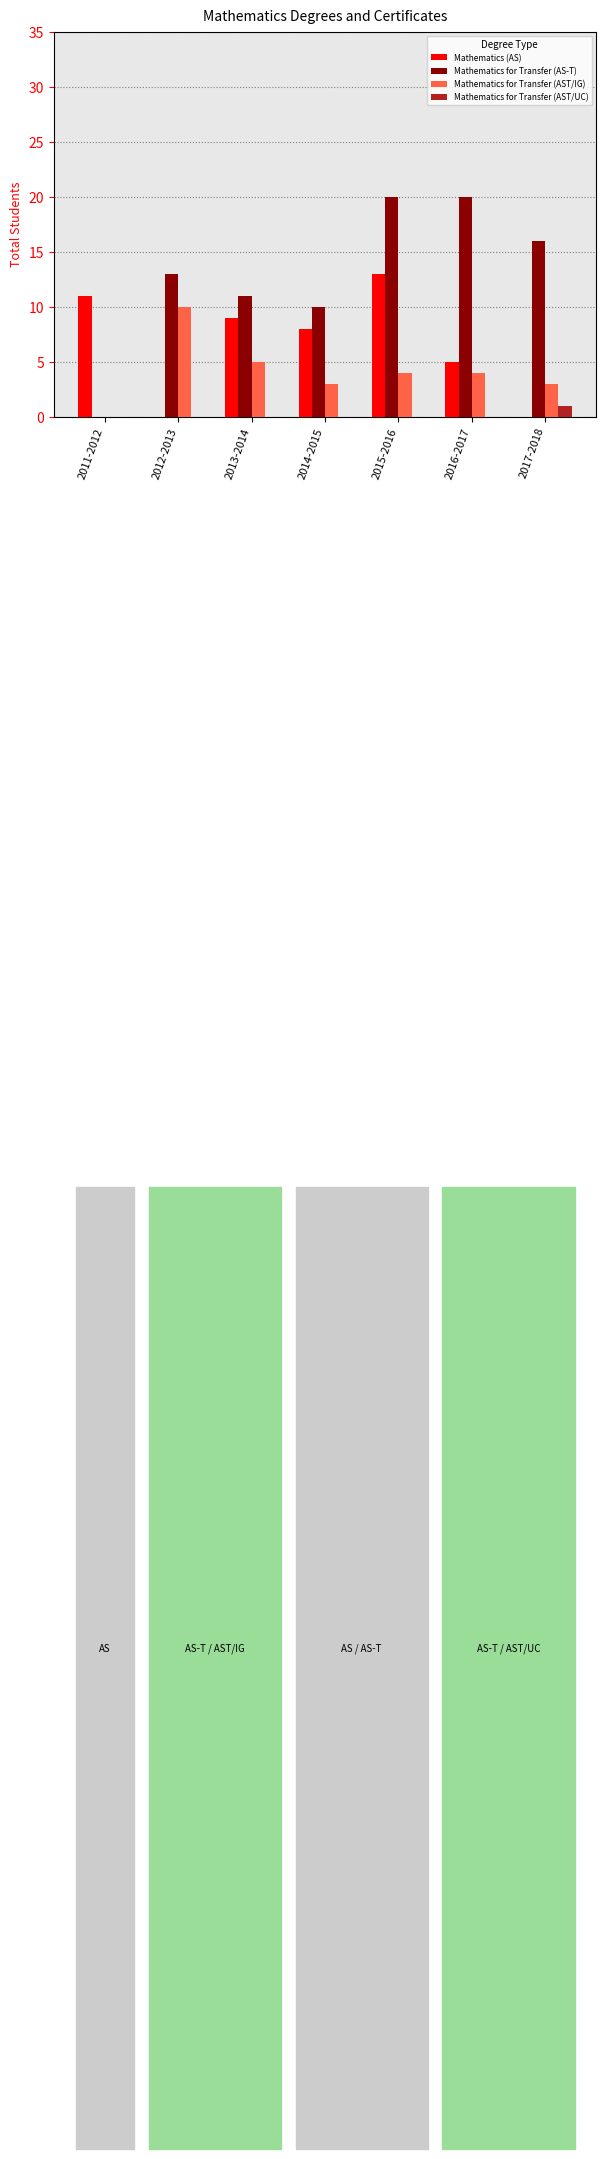

What is the average value of the Mathematics for Transfer (AST/IG) series?

4